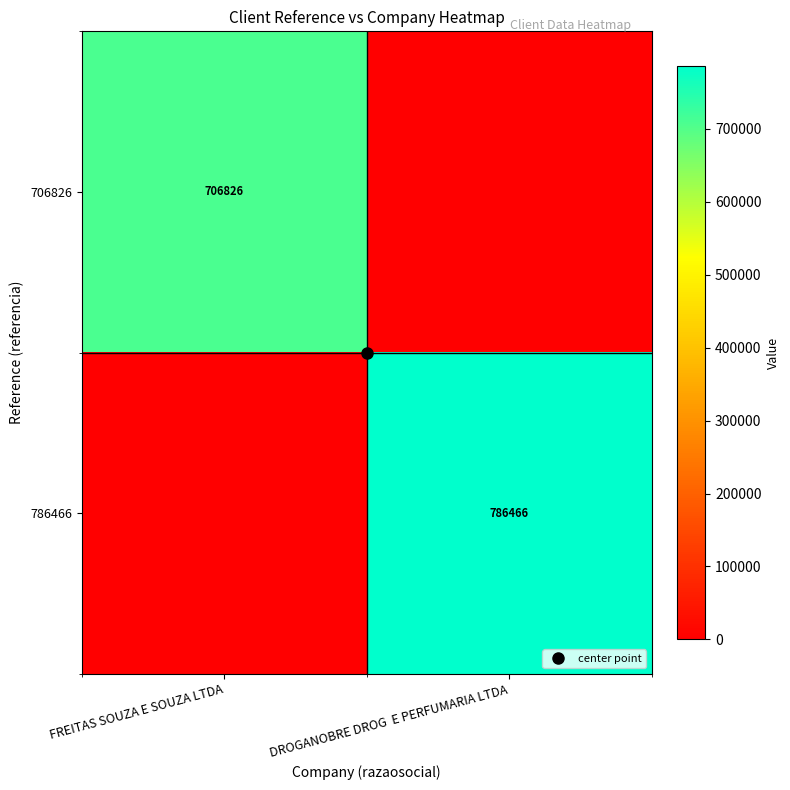

List the series in order of their peak value, lowest first.

706826, 786466